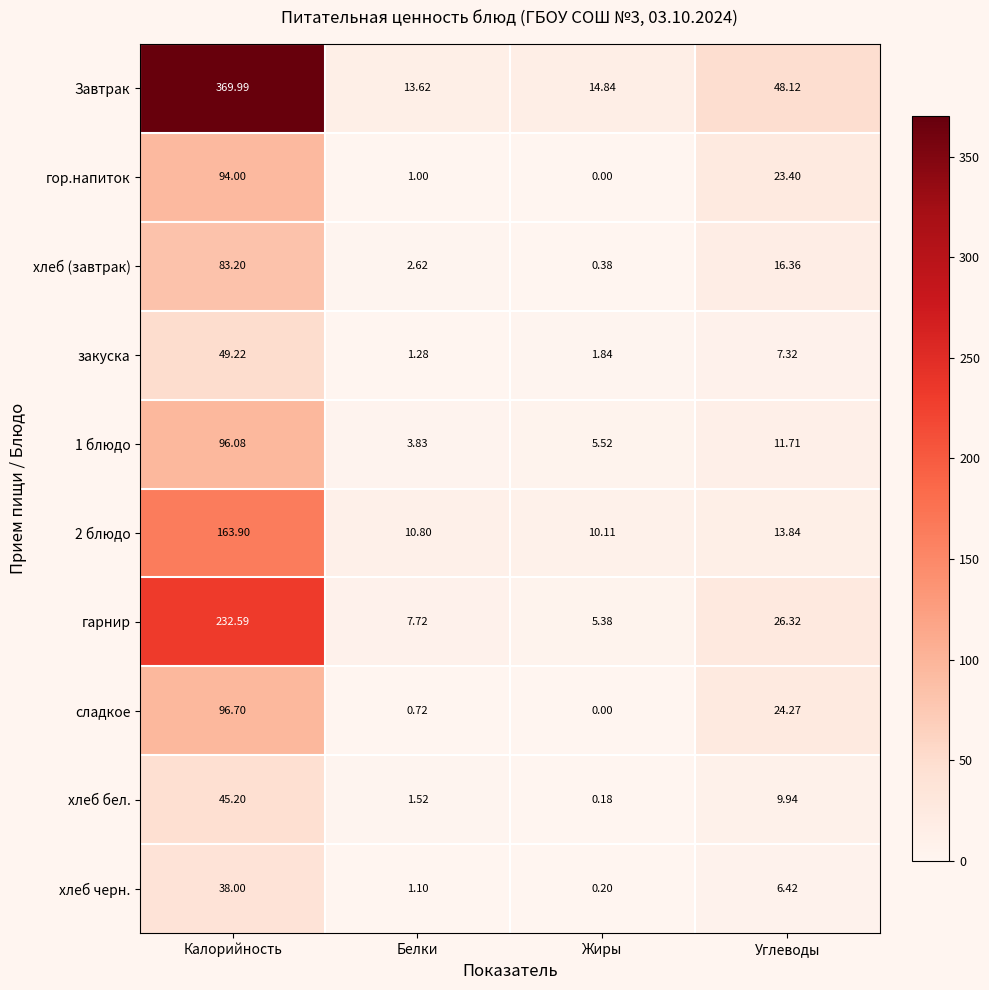

Rank the series at Углеводы from lowest to highest value.

хлеб черн., закуска, хлеб бел., 1 блюдо, 2 блюдо, хлеб (завтрак), гор.напиток, сладкое, гарнир, Завтрак